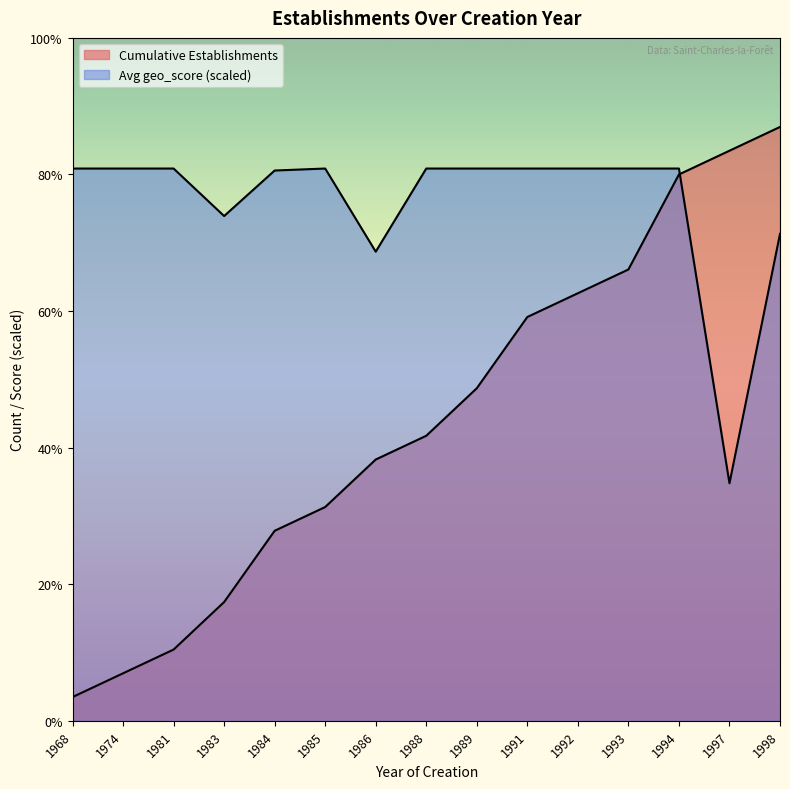

True or false: the data has more than 2 interior local peaks.

False